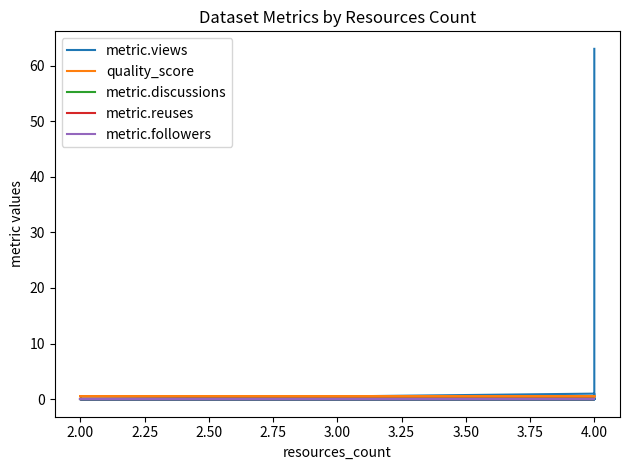

After their last crossing, which series has the higher values: quality_score or metric.views?

metric.views